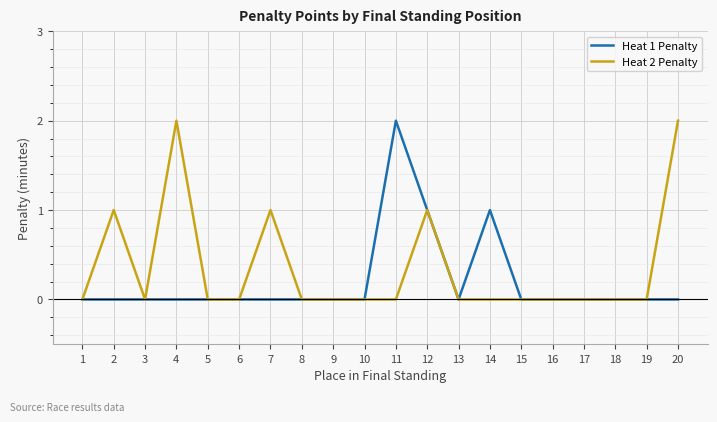

List the series in order of their overall mean, lowest first.

Heat 1 Penalty, Heat 2 Penalty